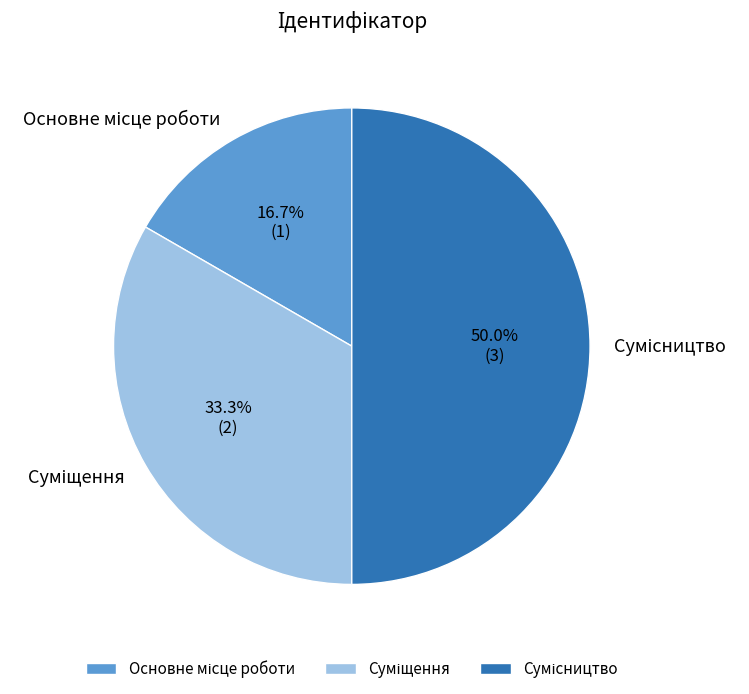

Do Основне місце роботи and Суміщення together represent more than half of the pie?

No